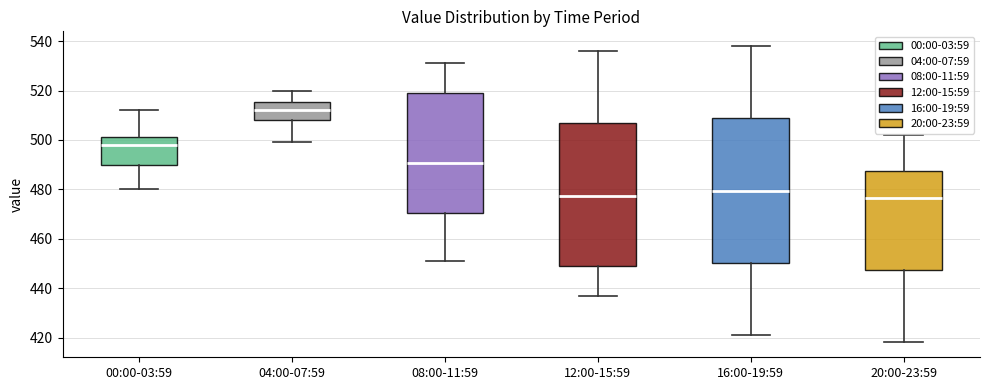

Which box's median line is the highest?

04:00-07:59